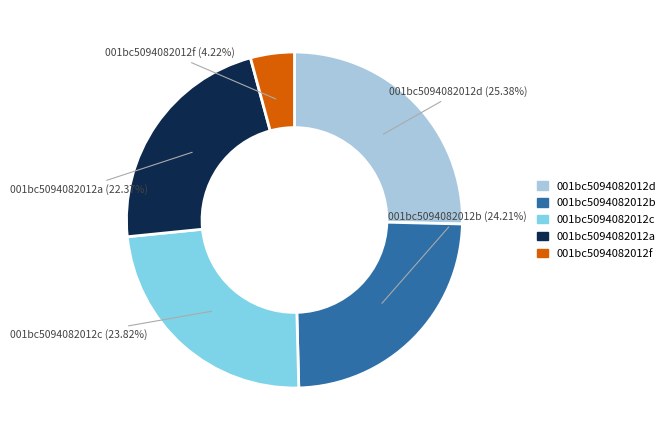

Is there any slice that represents more than half of the pie?

No